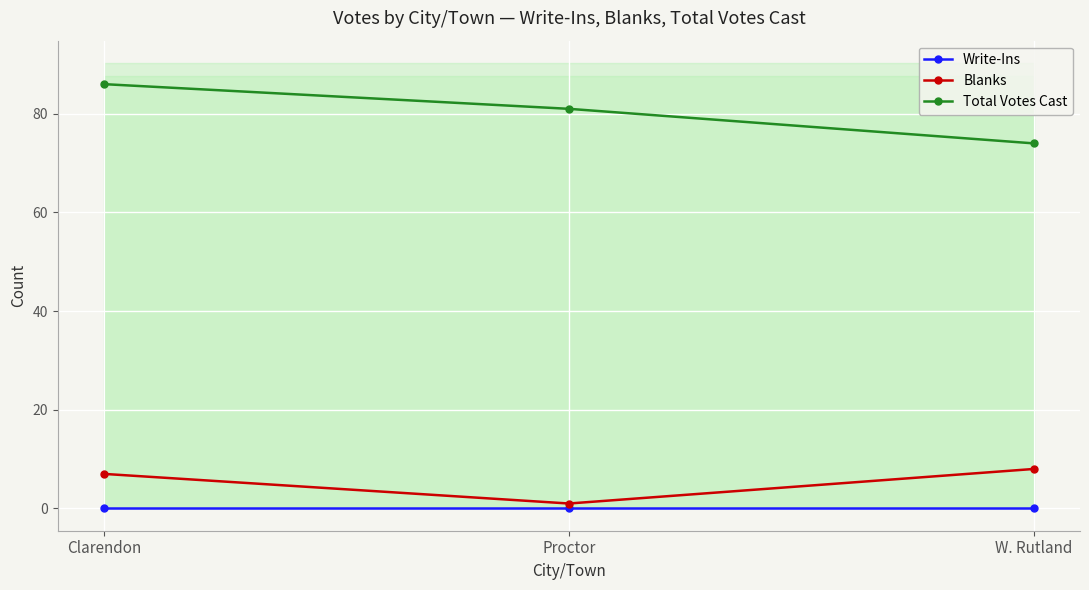

What position from the left is Clarendon?

1